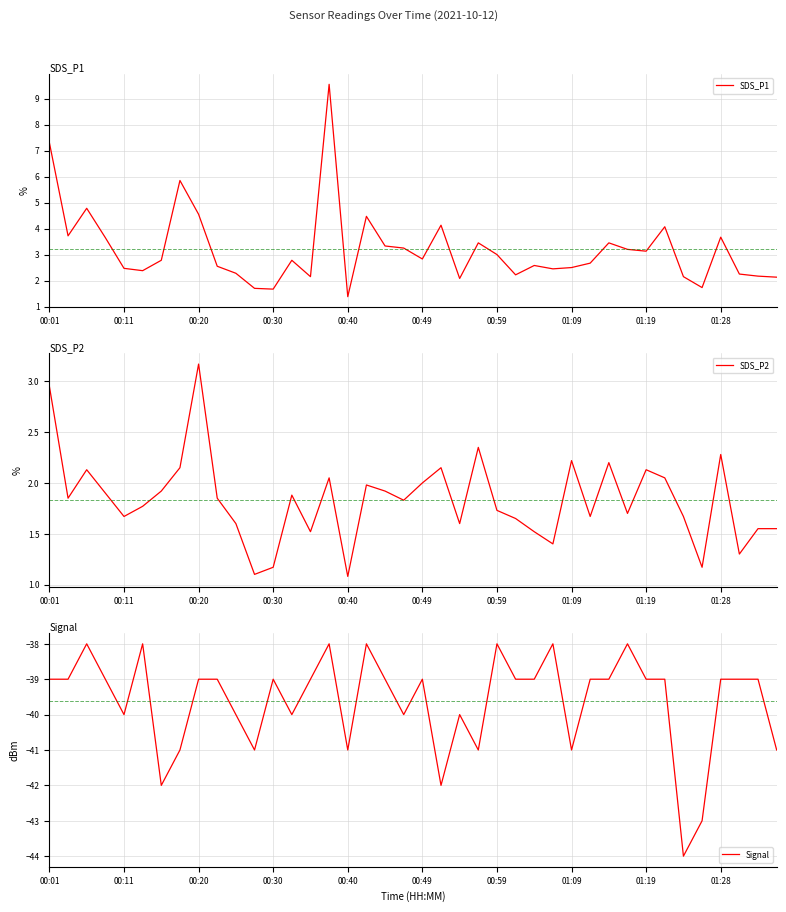

The SDS_P2 series shows 1.6 at 39. True or false?

True